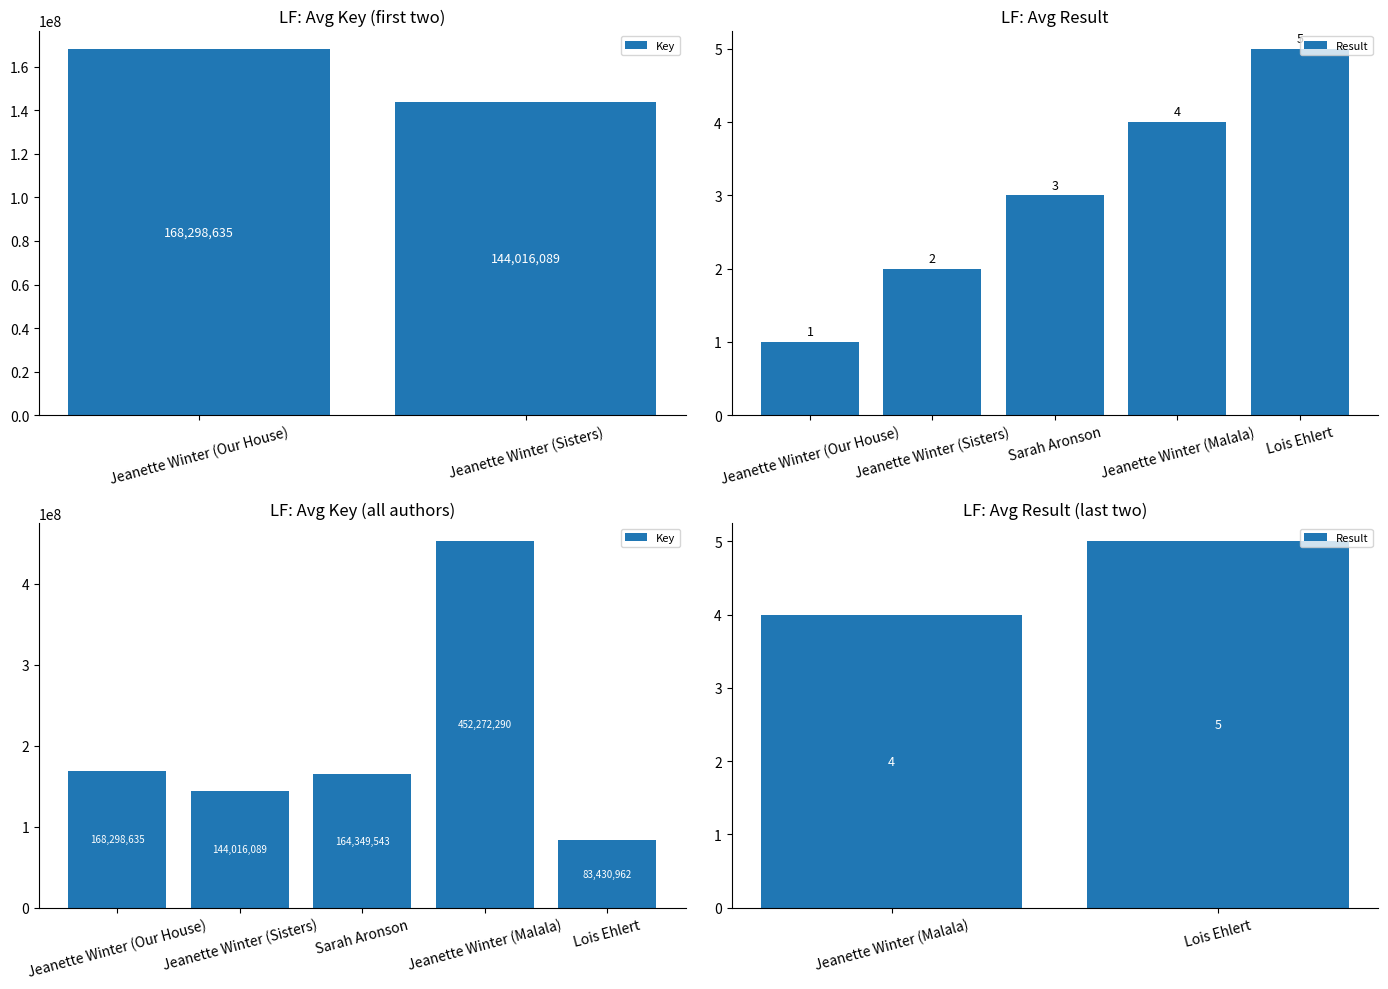

Rank the categories by Key value from lowest to highest.

Lois Ehlert, Jeanette Winter (Sisters), Sarah Aronson, Jeanette Winter (Our House), Jeanette Winter (Malala)